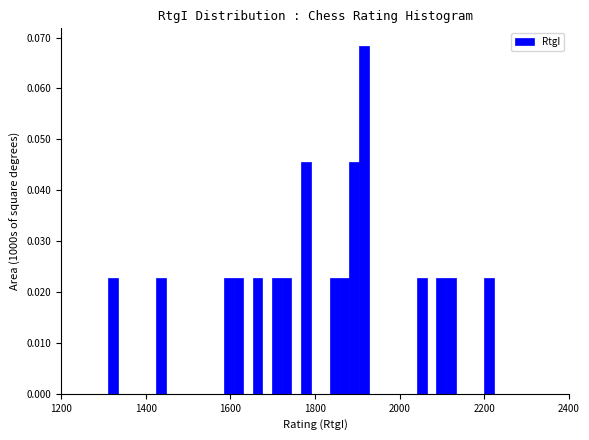

Around what value on the x-axis is the tallest bar? Give the approximate position of its centre, as read against the axis.

1920